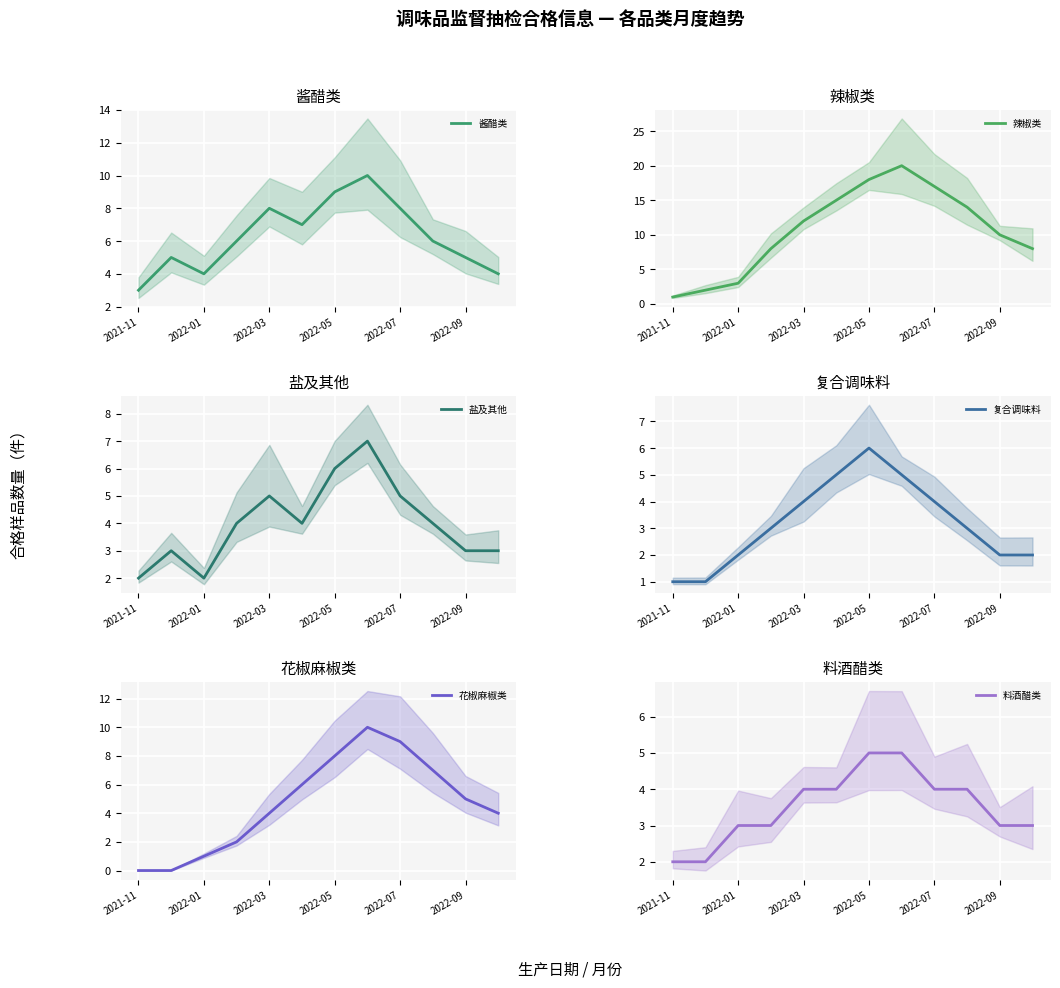

What are all the series names shown in the legend?

酱醋类, 辣椒类, 盐及其他, 复合调味料, 花椒麻椒类, 料酒醋类